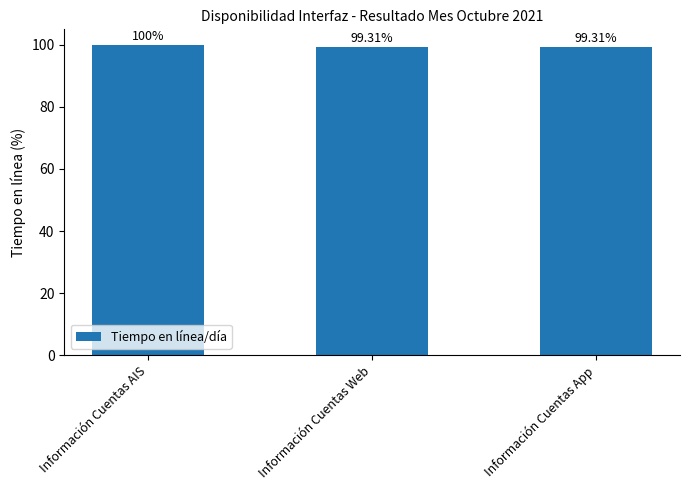

What position from the right is Información Cuentas AIS?

3